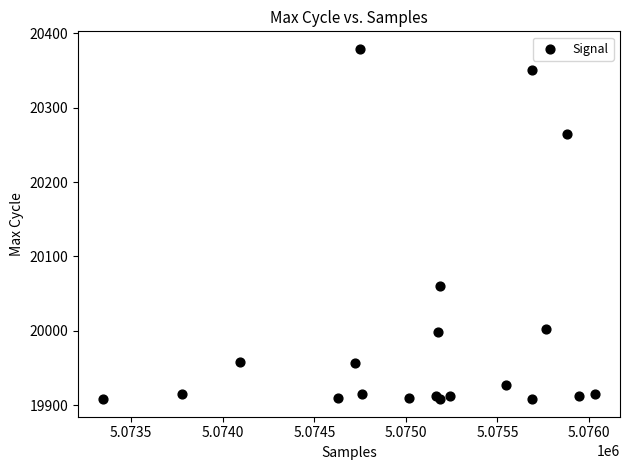

What Y value in the scatter plot is closest to 20143?

20060